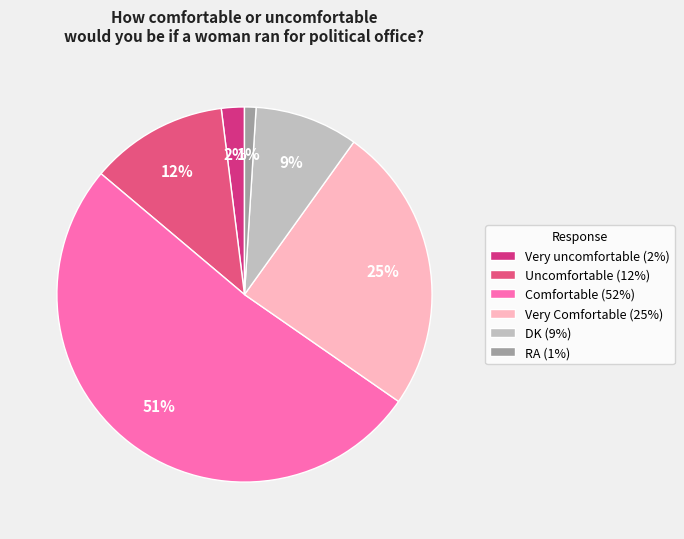

What is the largest slice in the pie chart?

Comfortable